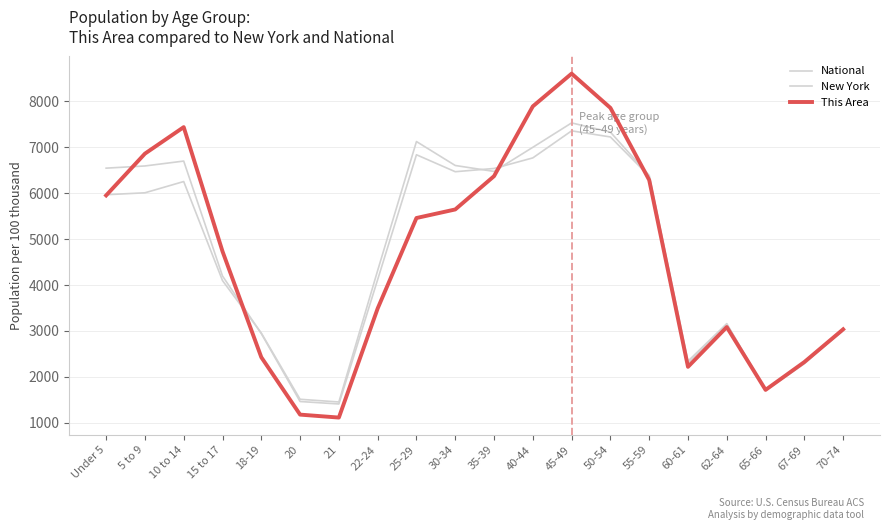

How many lines are shown in the chart?

3